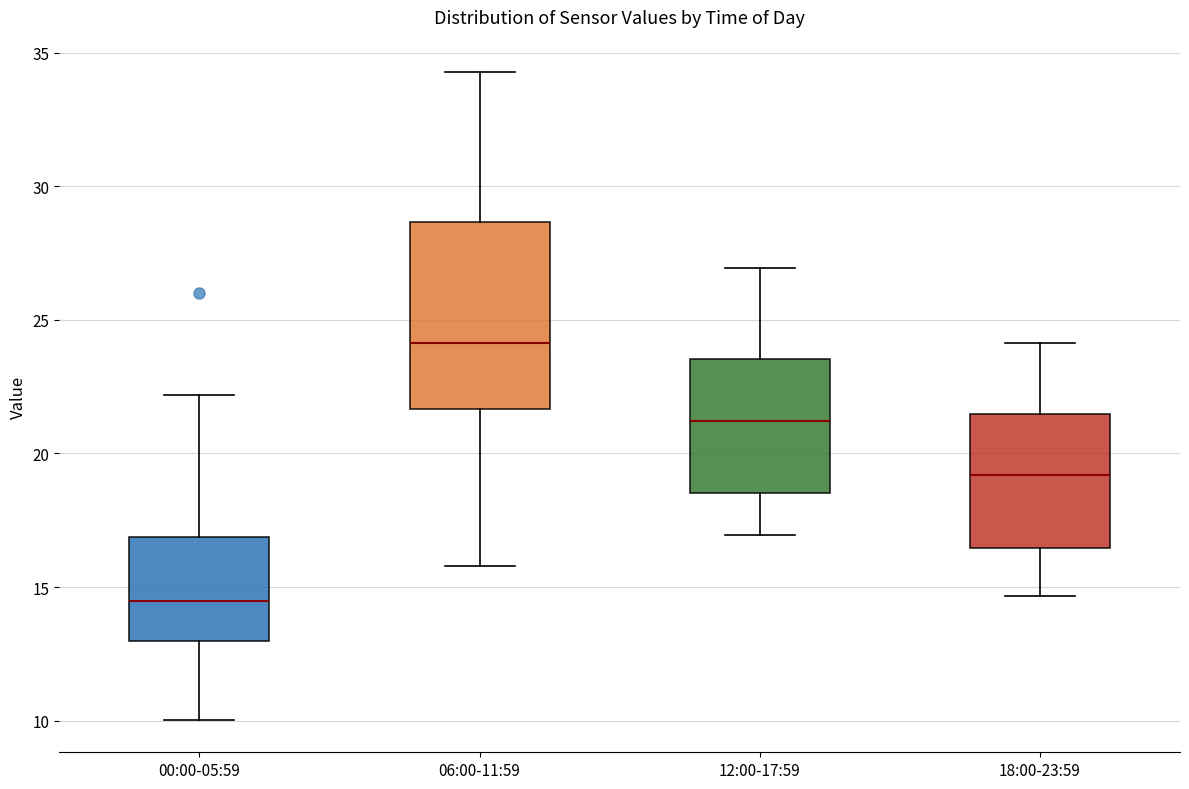

Reading left to right, read every box against the y-axis: the position of its median line, the range the box covers, and the ends of its whiskers. The values are not printed on the chart, so give them approximately, as read against the axis.

00:00-05:59: median 14.5, box 13.0 to 17.0, whiskers 10.0 to 22.0
06:00-11:59: median 24.0, box 21.5 to 28.5, whiskers 16.0 to 34.5
12:00-17:59: median 21.0, box 18.5 to 23.5, whiskers 17.0 to 27.0
18:00-23:59: median 19.0, box 16.5 to 21.5, whiskers 14.5 to 24.0